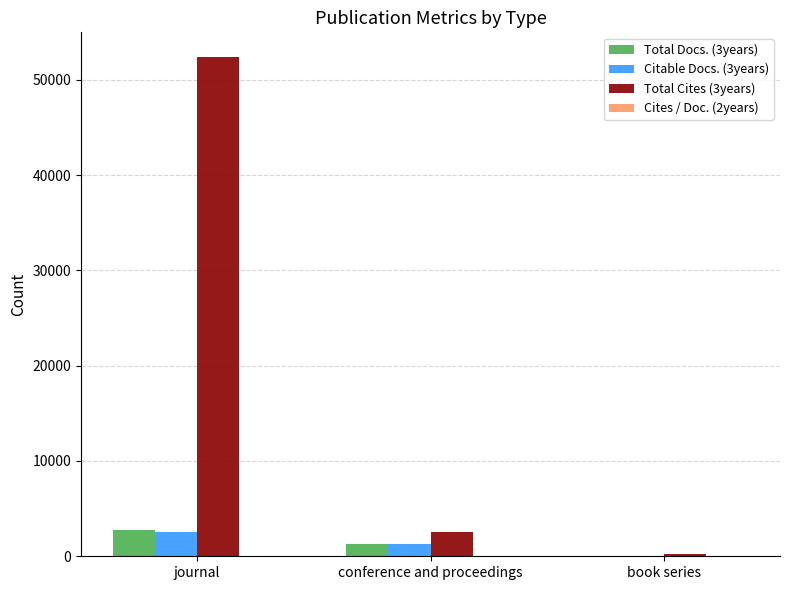

The value of Total Docs. (3years) at book series is 13. True or false?

True